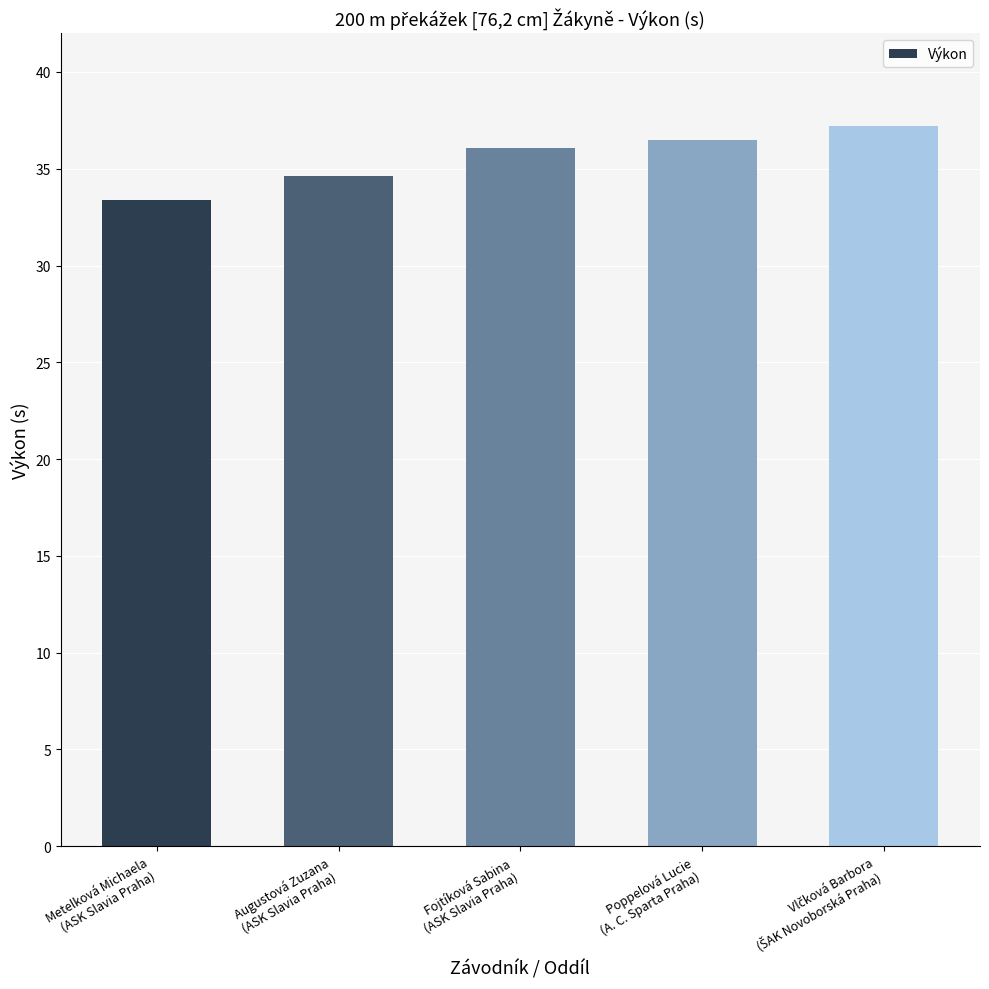

What is the greatest value displayed?

37.2